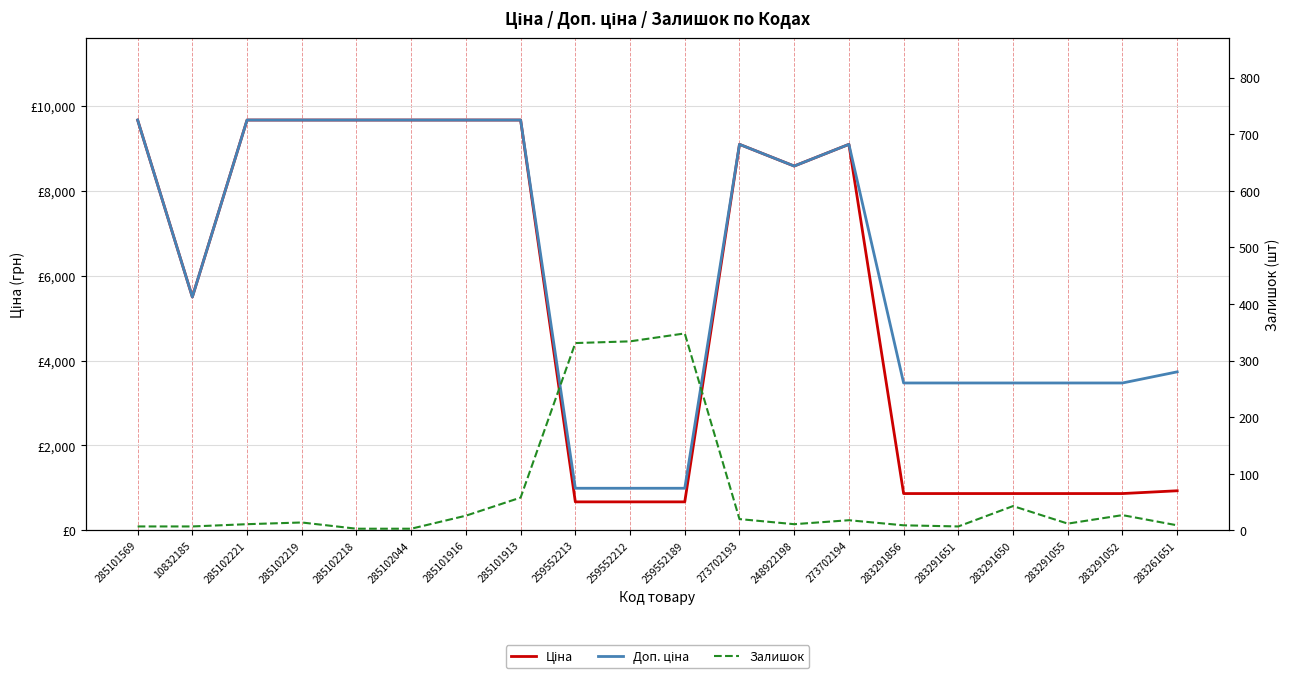

What is the label of the 12th point from the left?

273702193